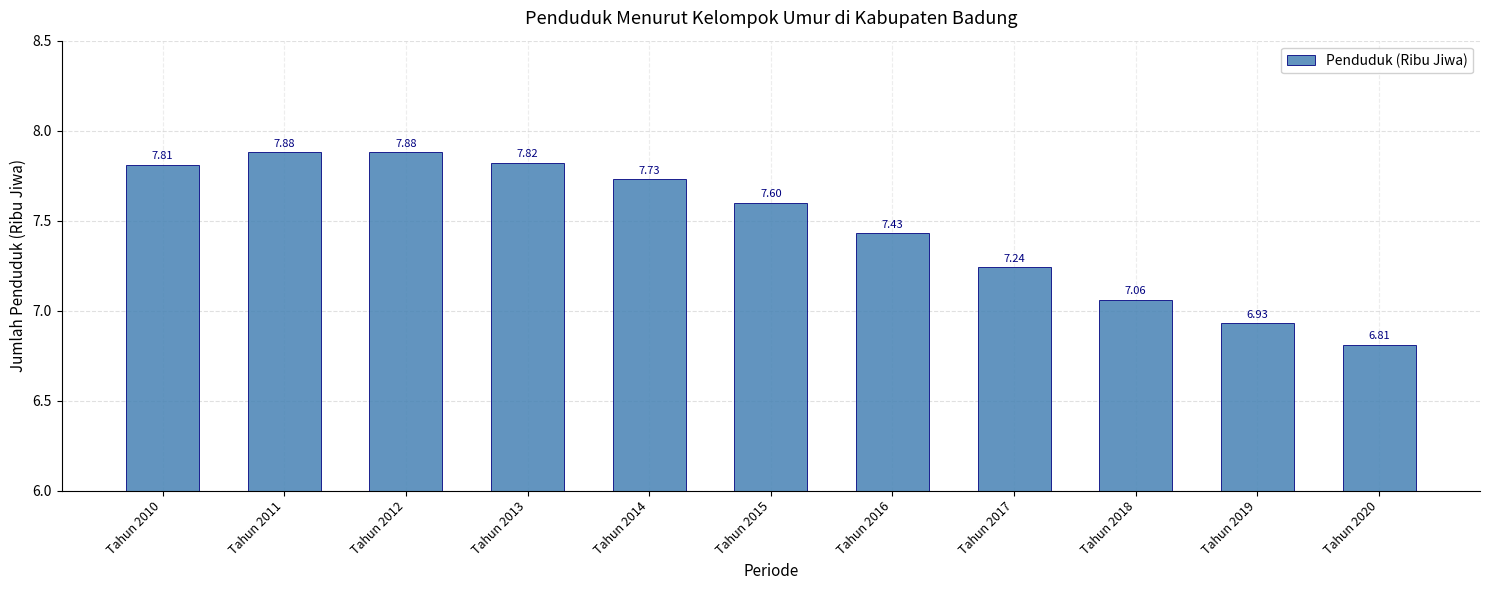

What is the ratio of the value at Tahun 2014 to the value at Tahun 2016?

1.0